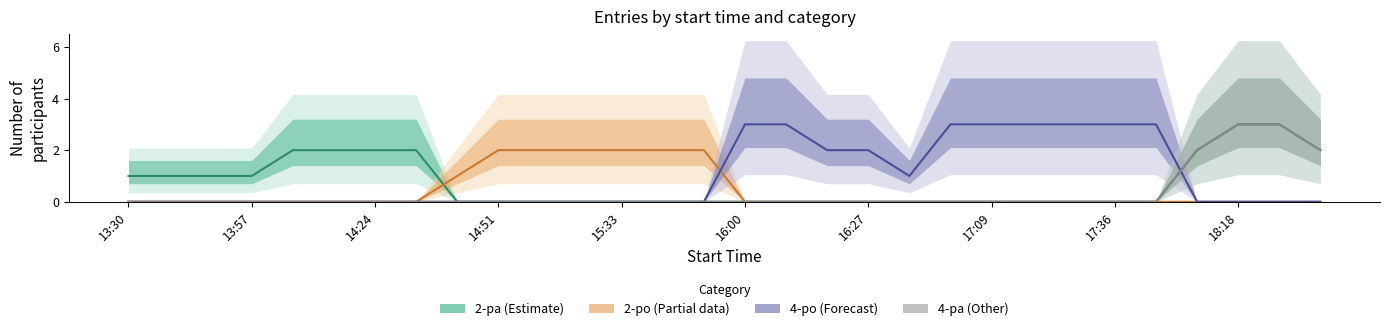

What is the sum of all 4-po (Forecast) values?

29